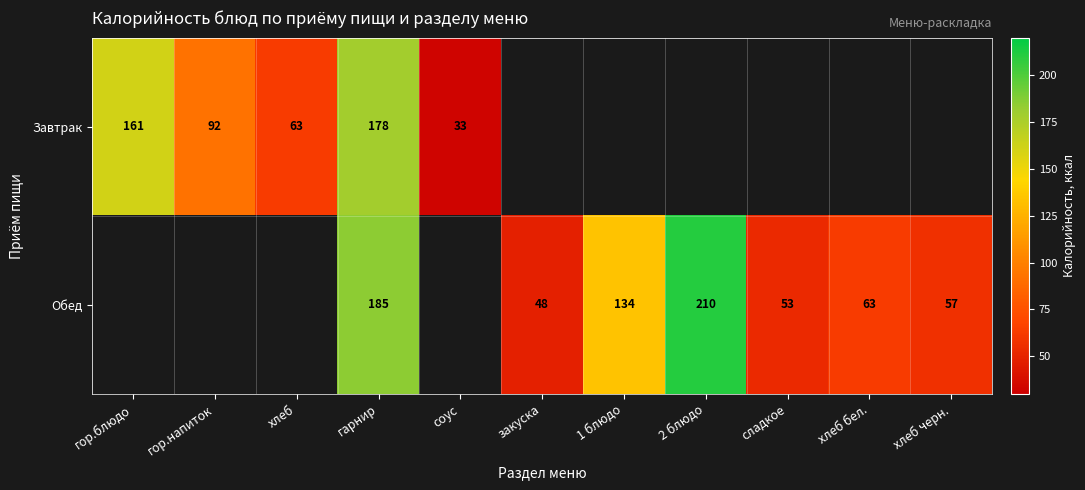

Which label corresponds to the smallest value in the chart?

соус